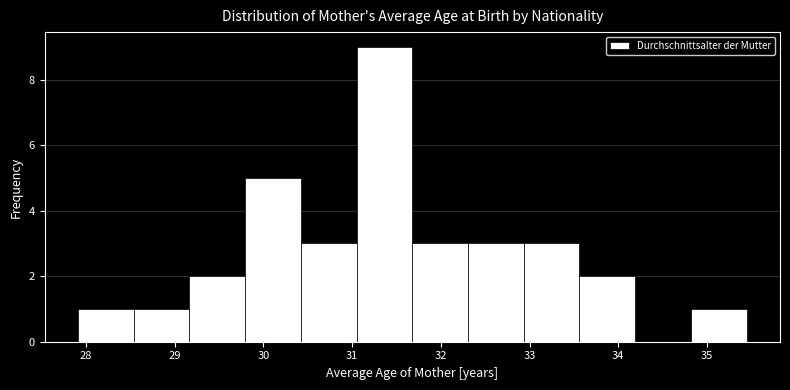

Reading left to right, transcribe this chart: for each bar, give the range it covers on the x-axis and its height. Neither the bar edges nor the heights are printed on the chart, so give them approximately, as read against the axes.

27.9 to 28.5: 1
28.5 to 29.2: 1
29.2 to 29.8: 2
29.8 to 30.4: 5
30.4 to 31.0: 3
31.0 to 31.7: 9
31.7 to 32.3: 3
32.3 to 32.9: 3
32.9 to 33.6: 3
33.6 to 34.2: 2
34.2 to 34.8: 0
34.8 to 35.4: 1